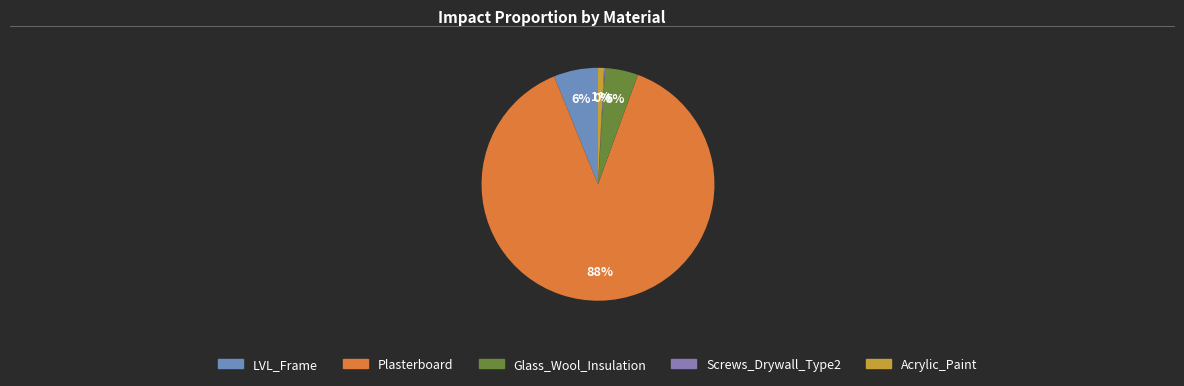

Which category has the biggest portion of the pie?

Plasterboard